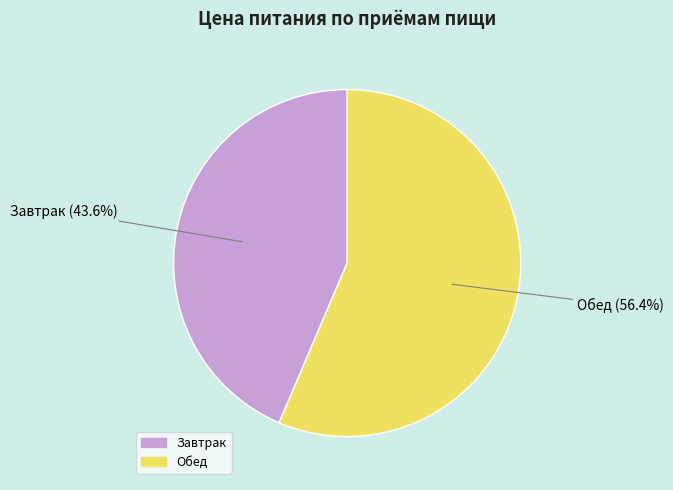

How many slices are in this pie chart?

2